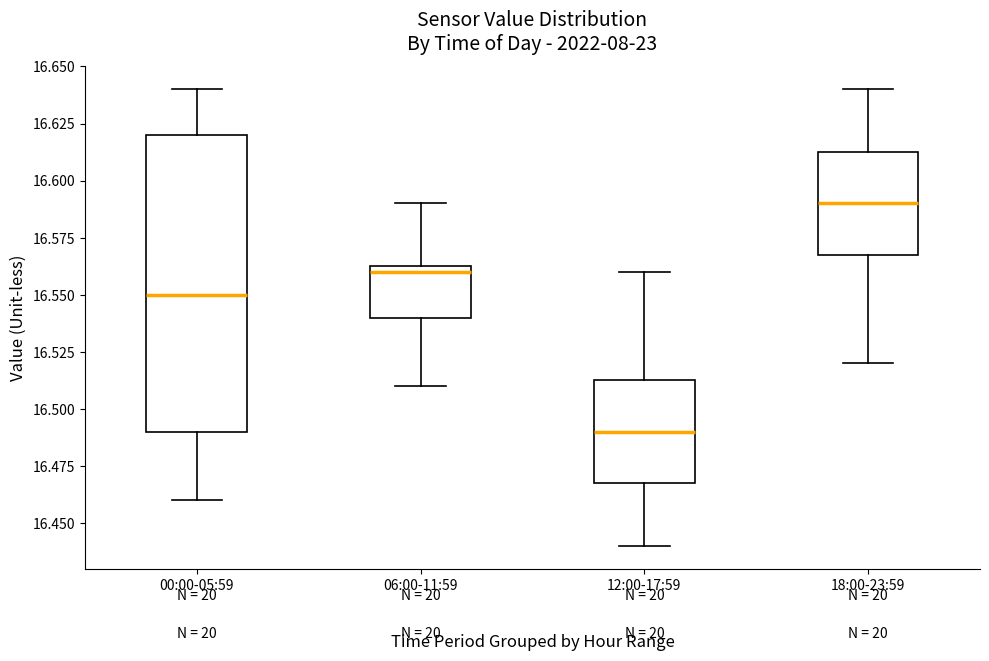

Which box is the tallest, from its lower edge to its upper edge?

00:00-05:59